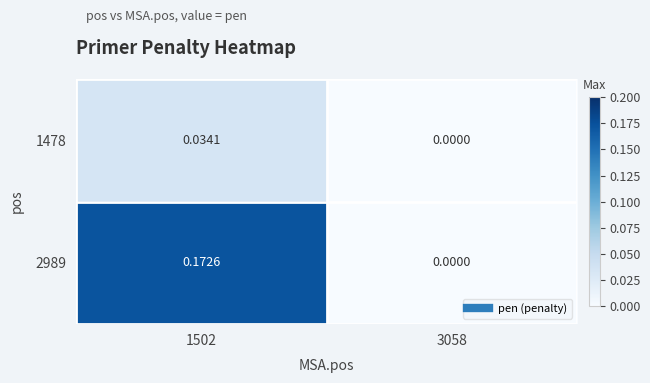

At which category is the sum across all series the highest?

1502